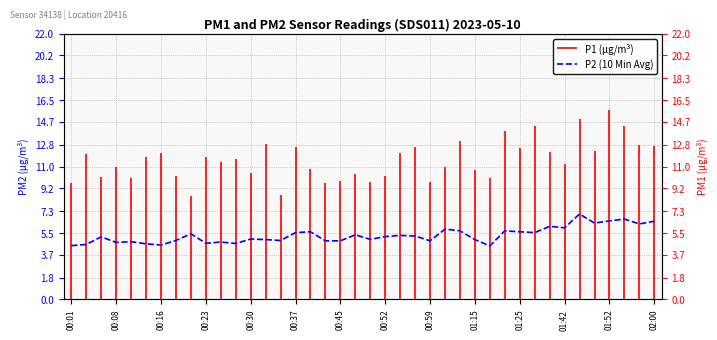

How many data points are less than 5?

18